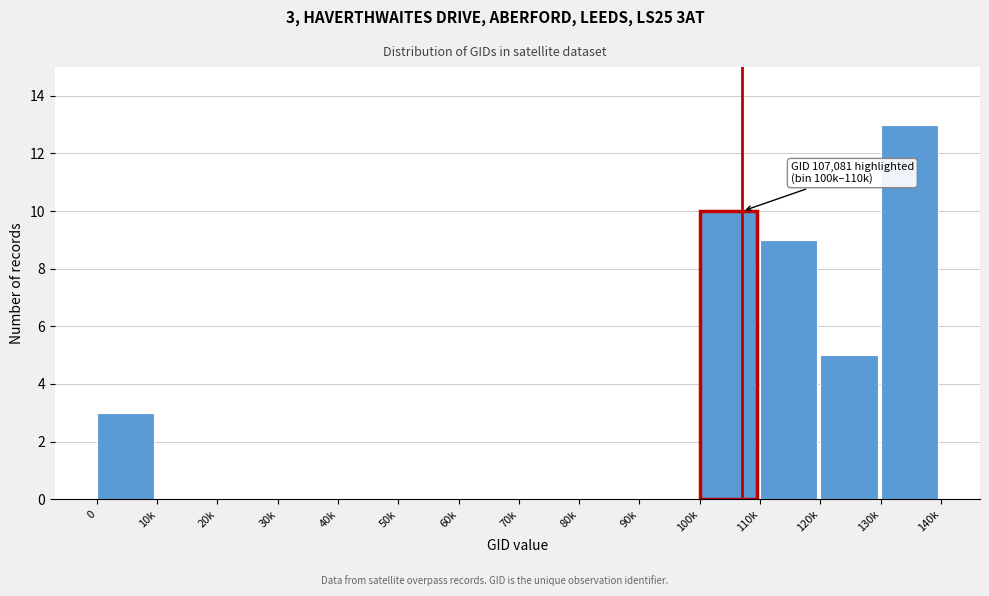

Reading right to left, extract all data points from this chart.

130k=13	120k=5	110k=9	100k=10	90k=0	80k=0	70k=0	60k=0	50k=0	40k=0	30k=0	20k=0	10k=0	0=3